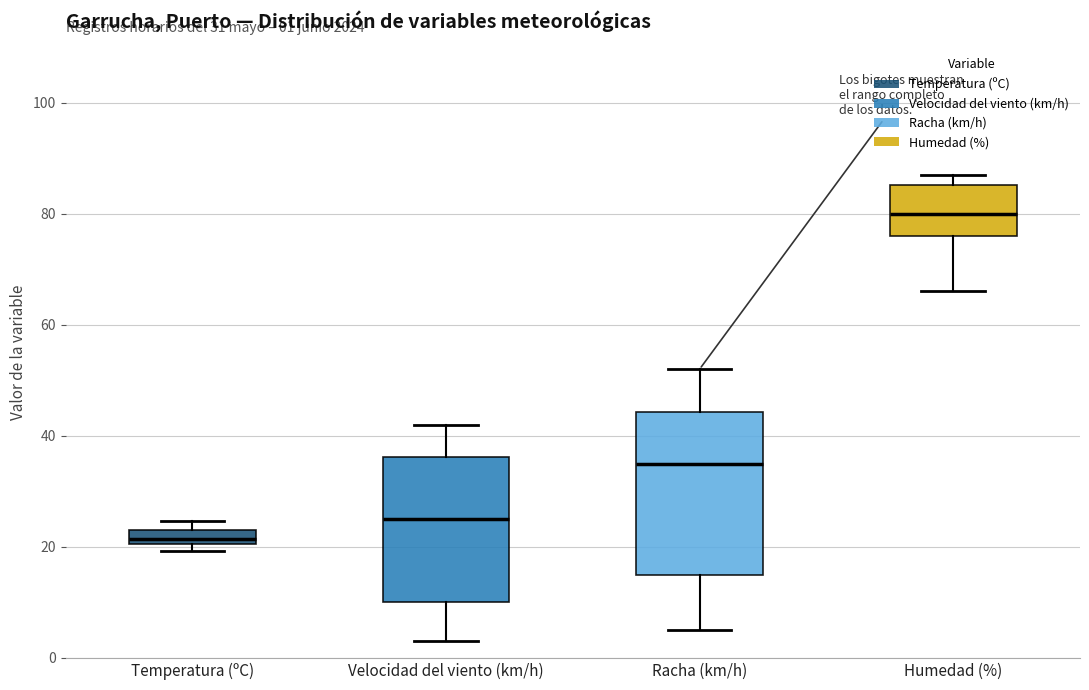

Which box's median line is the highest?

Humedad (%)